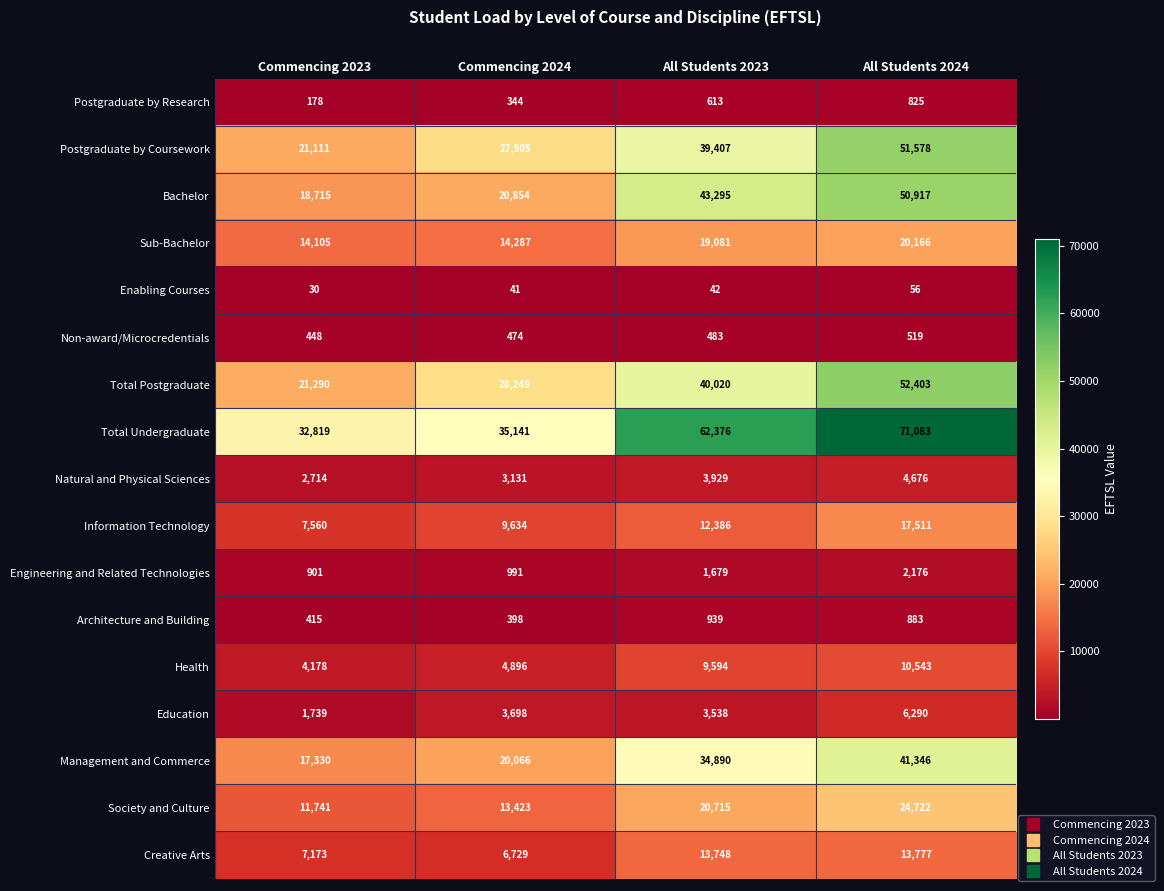

The value of Enabling Courses at Commencing 2024 is 41. True or false?

True